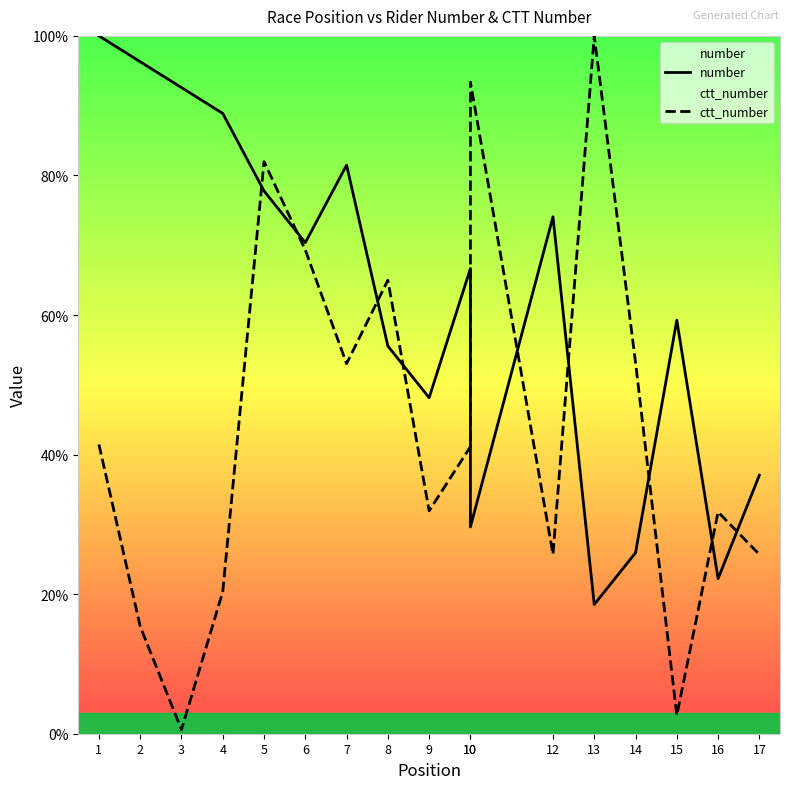

What is the sum of the ctt_number values at 15 and 6?

72.0